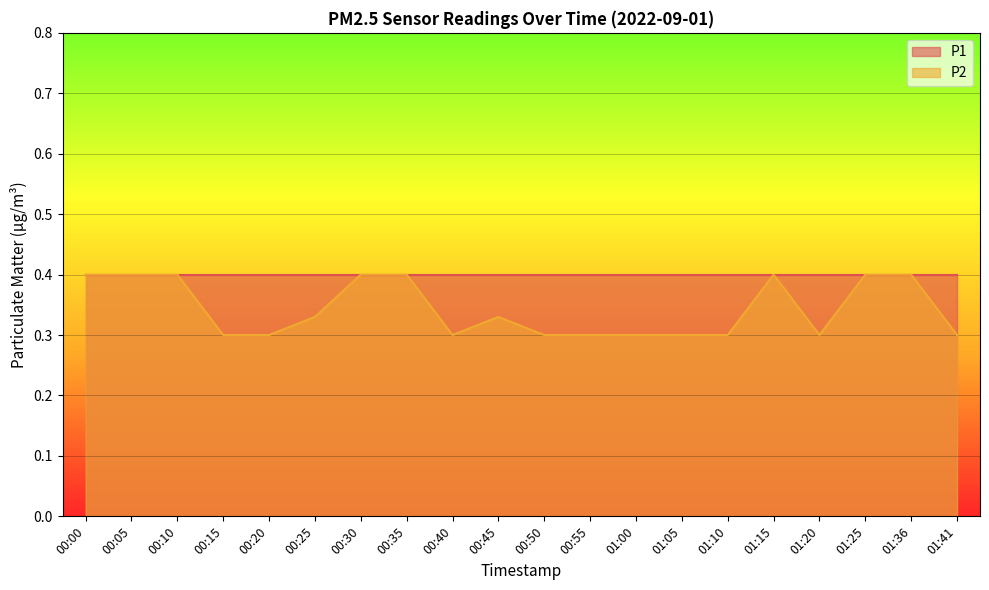

What is the label of the 1st point from the right?

01:41